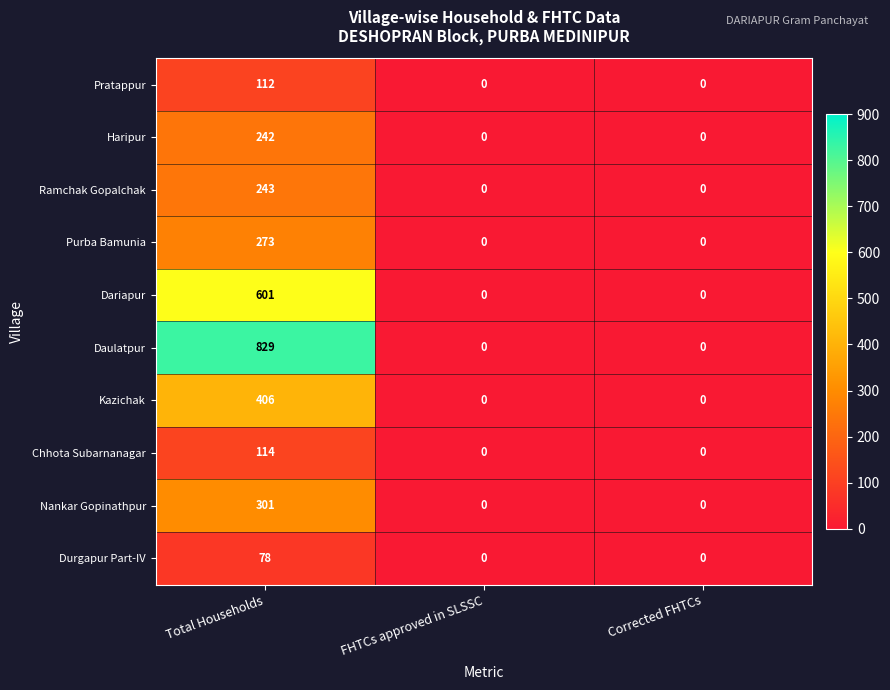

Which series has the largest total across all categories?

Daulatpur